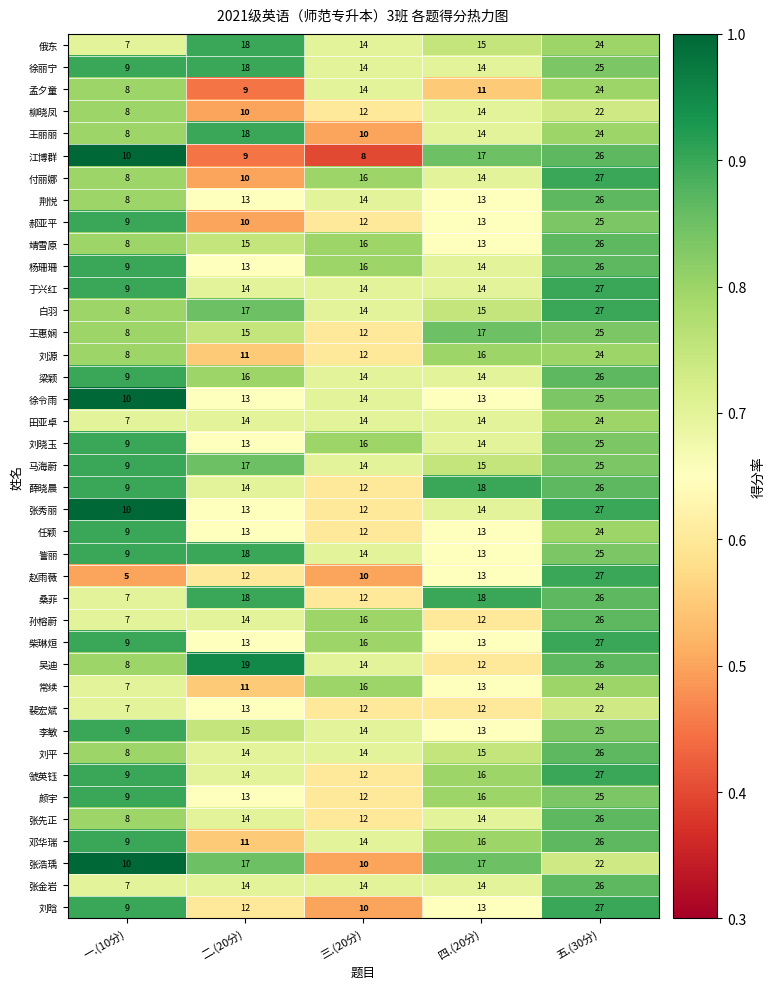

What is the difference between the highest and lowest values at 一.(10分)?

5